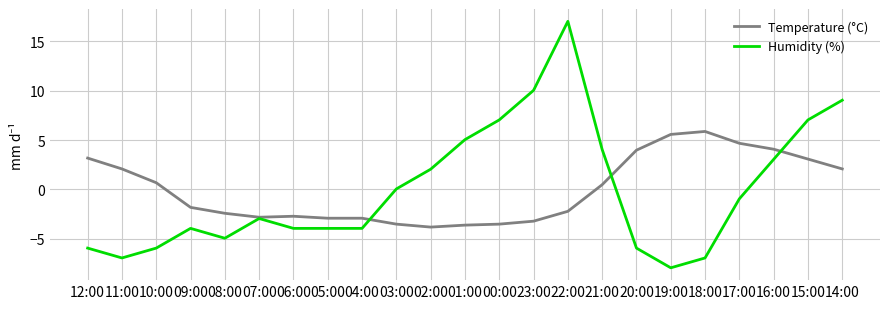

How many series are shown in this chart?

2